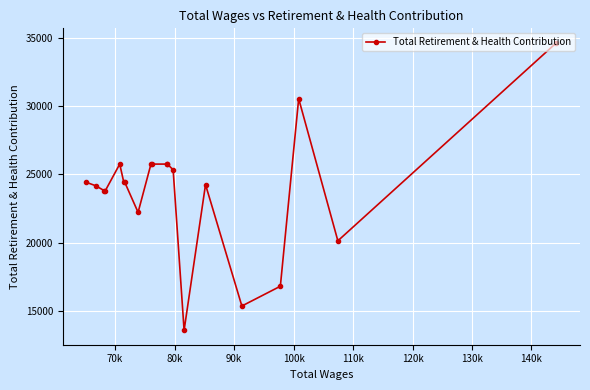

What is the smallest value displayed?

13574